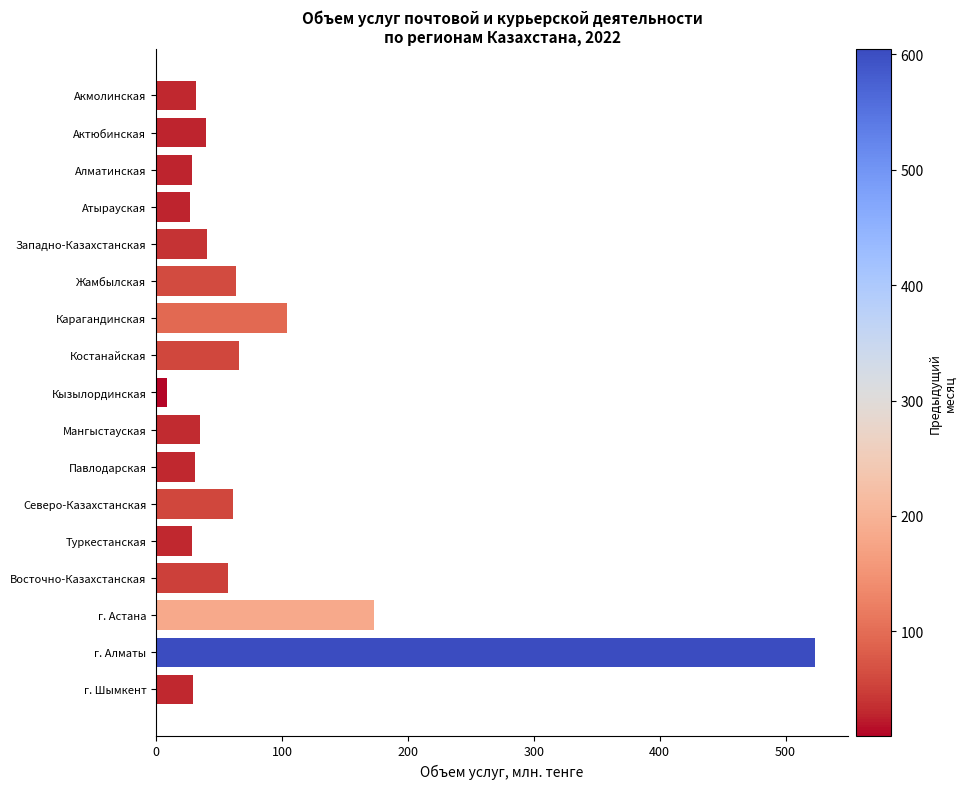

What is the greatest value displayed?

523.5